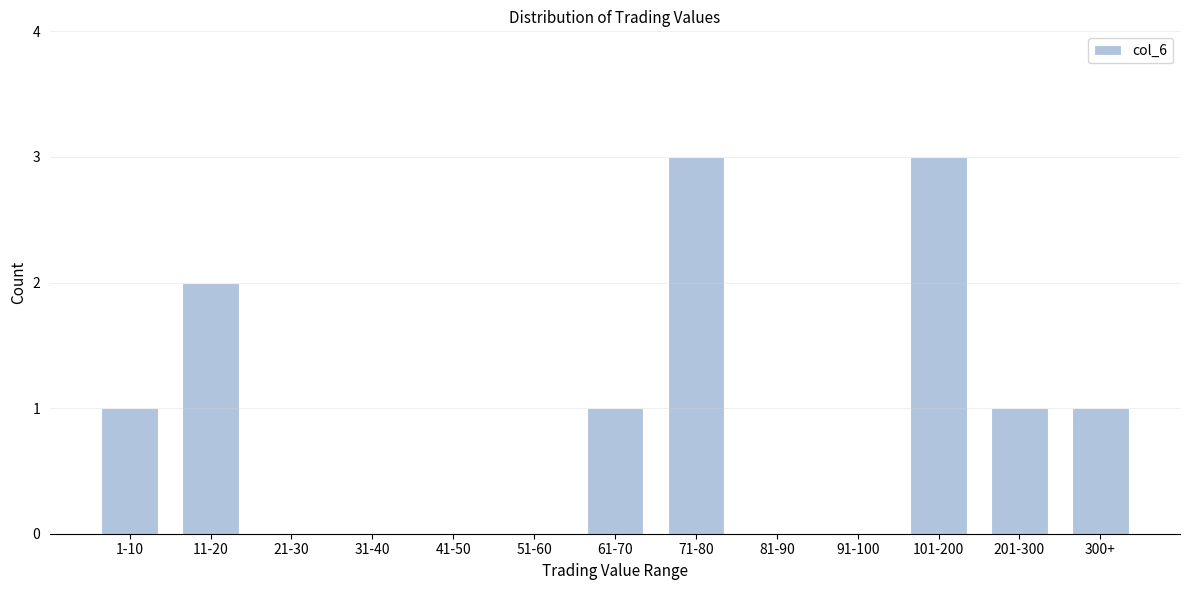

Reading left to right, transcribe all the data shown in this chart.

1-10=1	11-20=2	21-30=0	31-40=0	41-50=0	51-60=0	61-70=1	71-80=3	81-90=0	91-100=0	101-200=3	201-300=1	300+=1